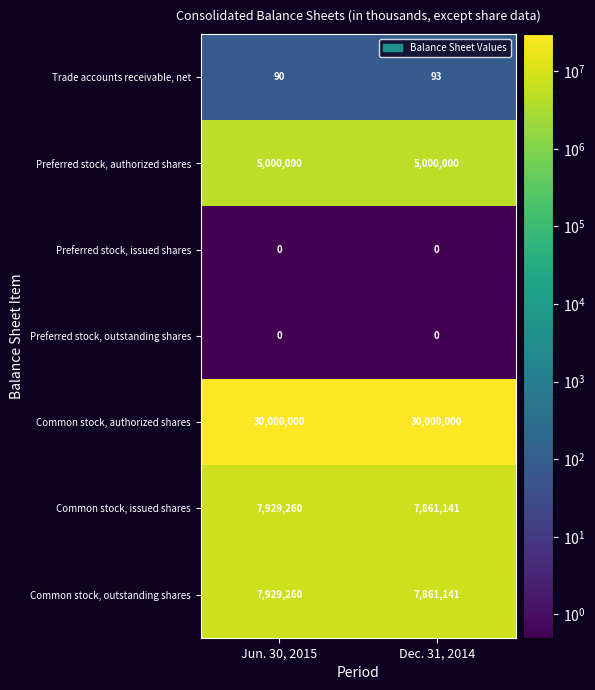

At which label is Common stock, issued shares closest to 7895200?

Dec. 31, 2014